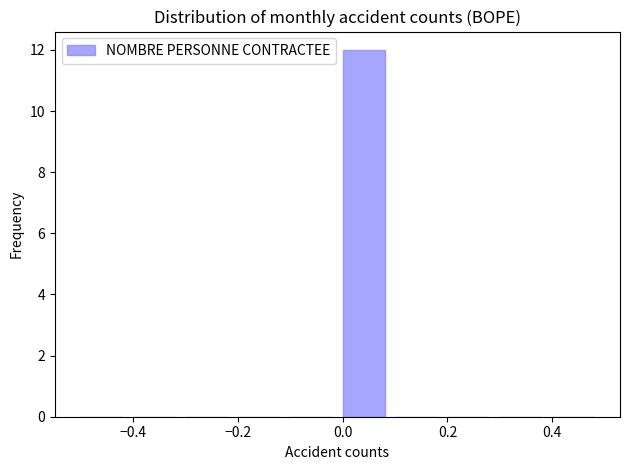

Which range on the x-axis has the tallest bar?

0.0 to 0.1